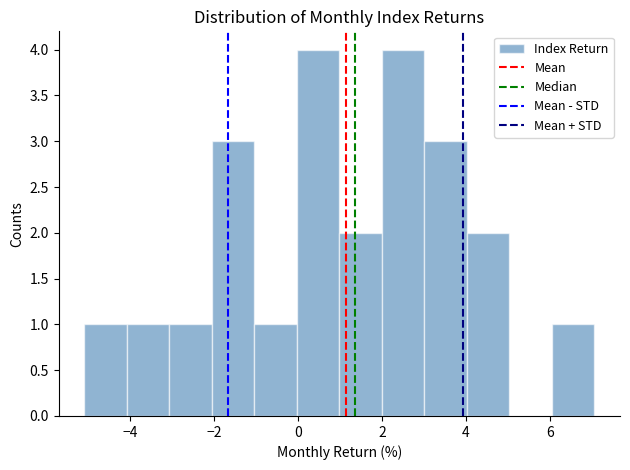

Reading left to right, transcribe this chart: for each bar, give the range it covers on the x-axis and its height. Neither the bar edges nor the heights are printed on the chart, so give them approximately, as read against the axes.

-5 to -4: 1
-4 to -3: 1
-3 to -2: 1
-2 to -1: 3
-1 to 0: 1
0 to 1: 4
1 to 2: 2
2 to 3: 4
3 to 4: 3
4 to 5: 2
5 to 6: 0
6 to 7: 1